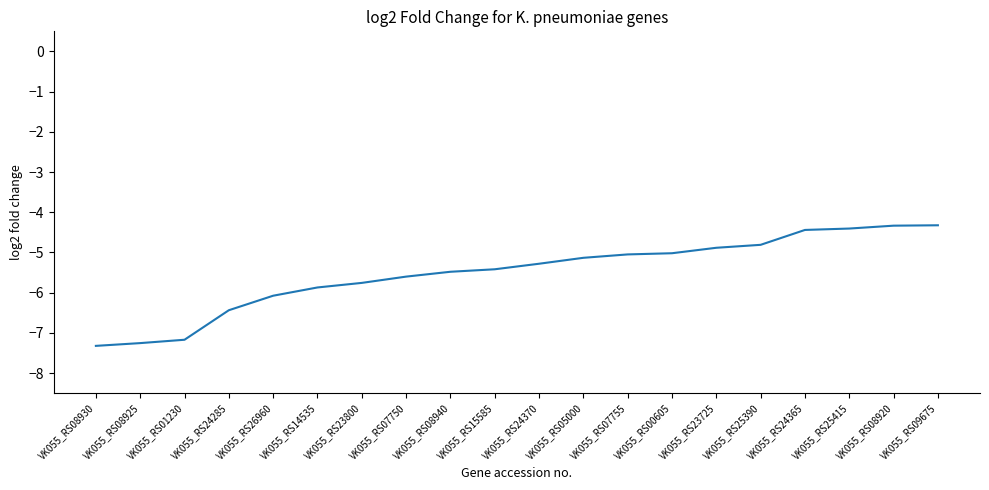

True or false: the data shows -5.4 at VK055_RS15585.

True